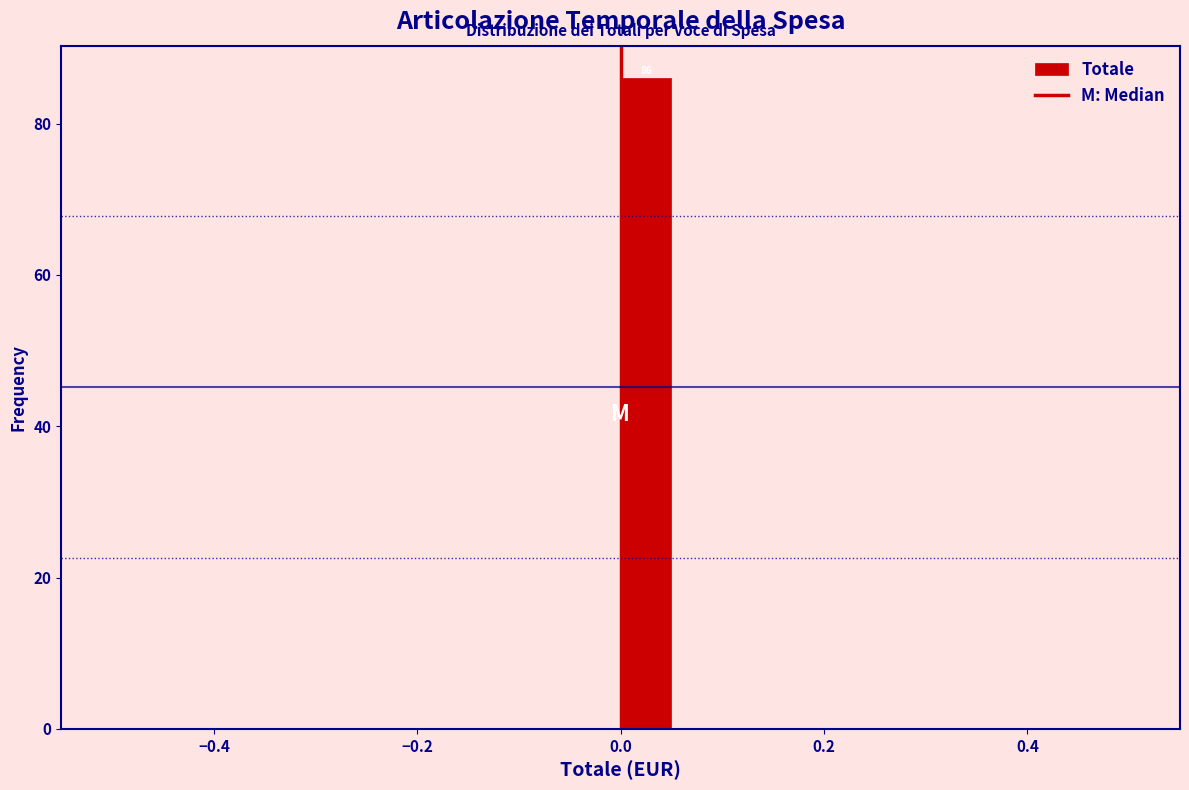

Read against the x-axis, roughly where is the centre of the tallest bar?

0.02